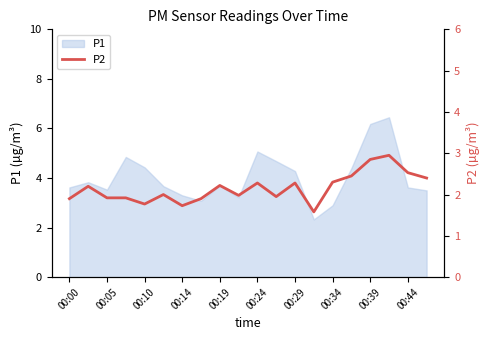

The P1 series shows 2.6 at 00:24. True or false?

False